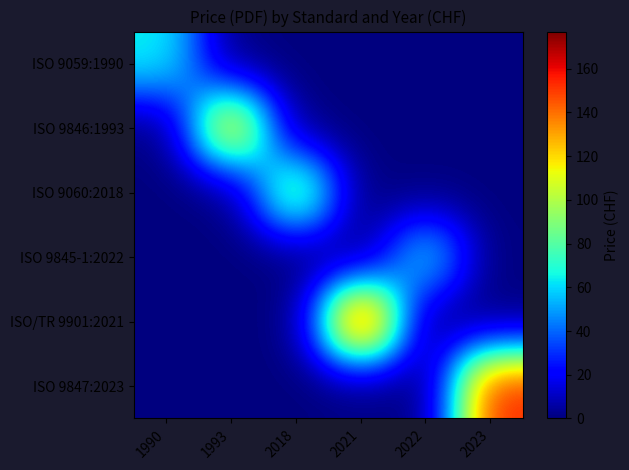

At 1990, list the series in order from largest to smallest.

ISO 9059:1990, ISO 9846:1993, ISO 9060:2018, ISO 9845-1:2022, ISO/TR 9901:2021, ISO 9847:2023